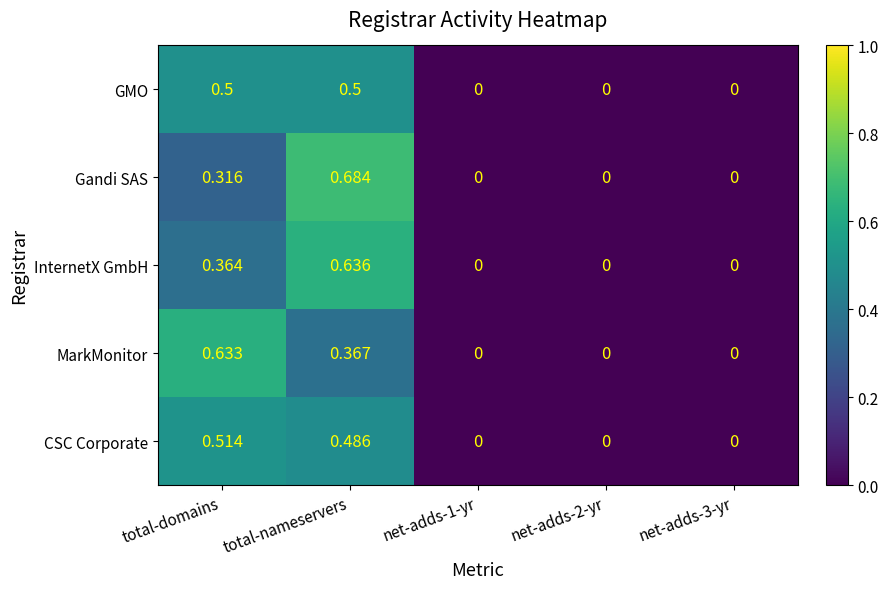

List the series in order of their peak value, highest first.

Gandi SAS, InternetX GmbH, MarkMonitor, CSC Corporate, GMO